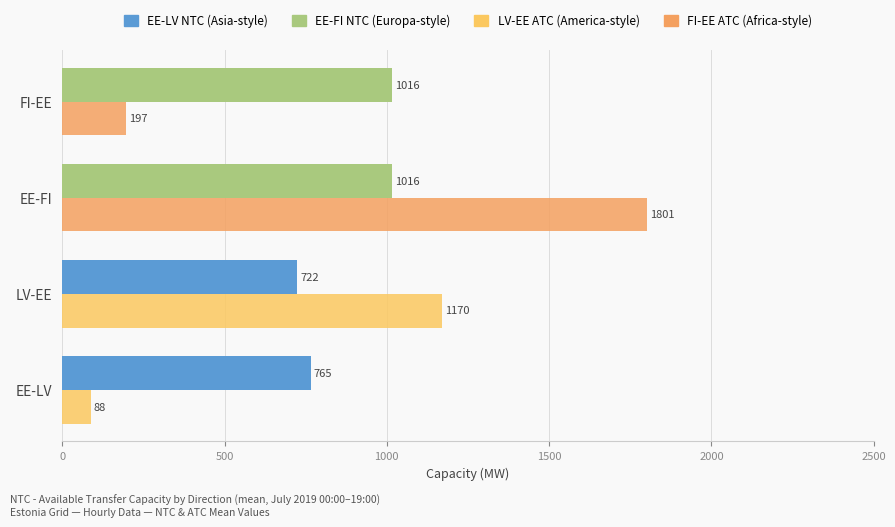

At which category is the sum across all series the highest?

EE-FI